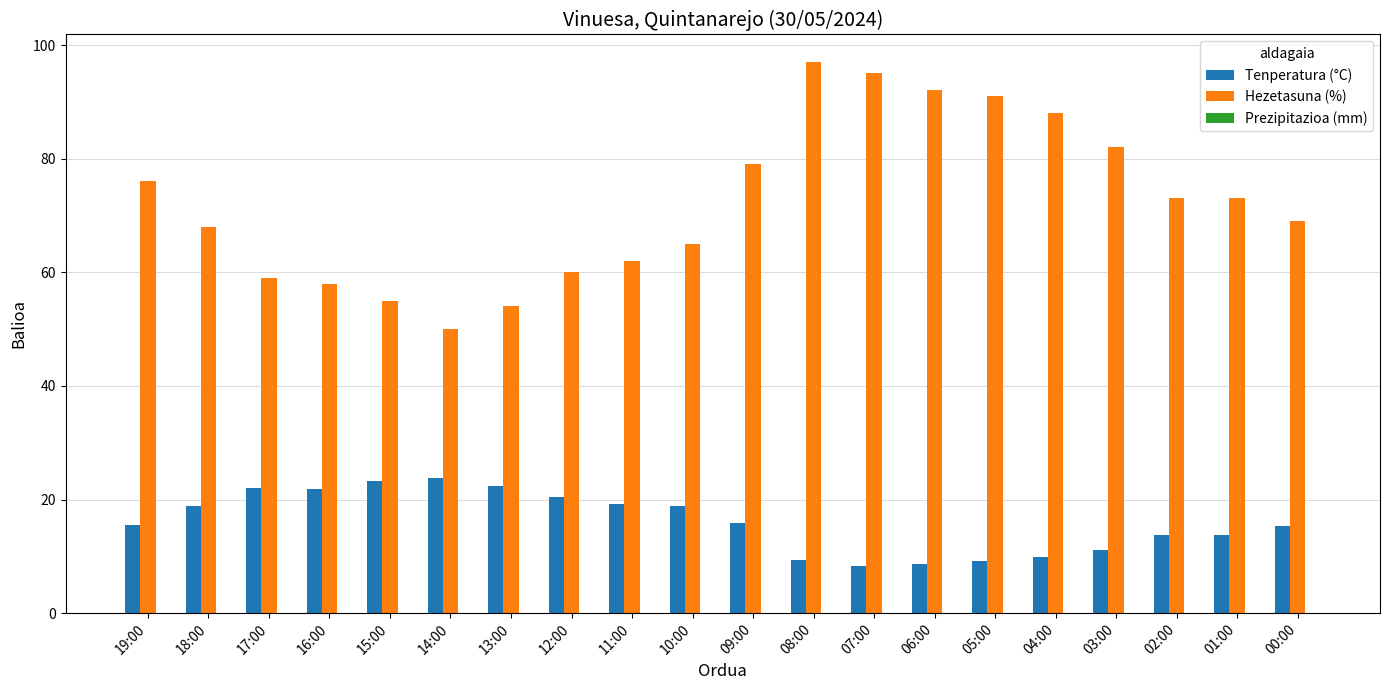

What is the maximum value for Hezetasuna (%)?

97.0